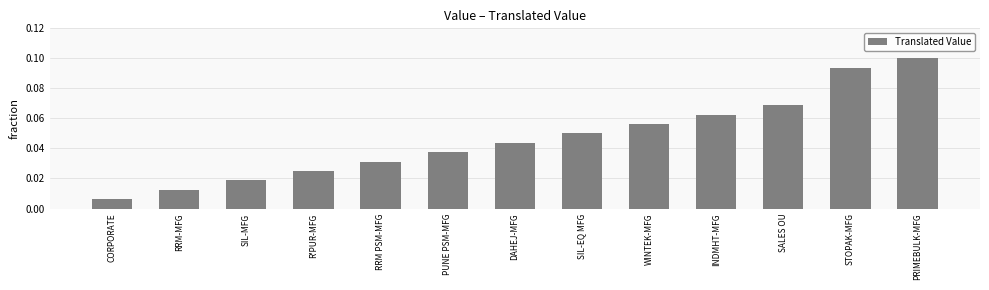

What position from the left is DAHEJ-MFG?

7